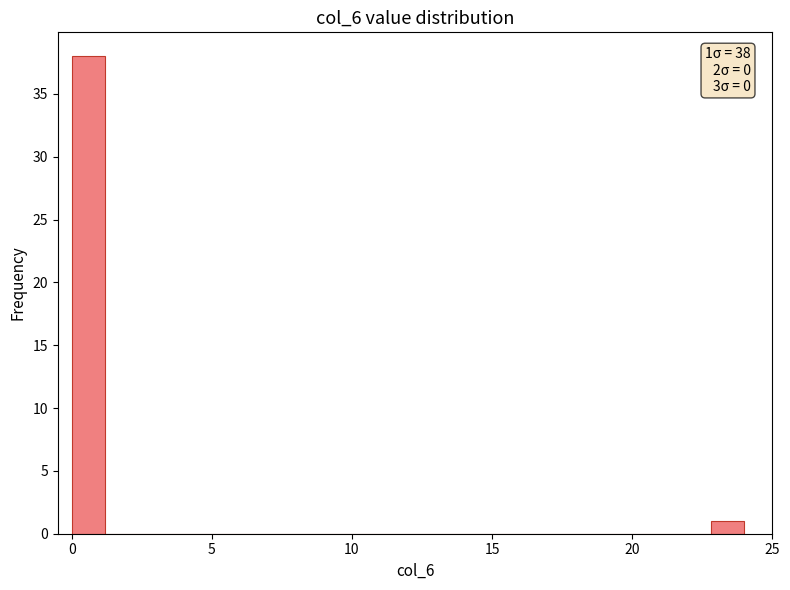

Read against the x-axis, roughly where is the centre of the tallest bar?

0.5